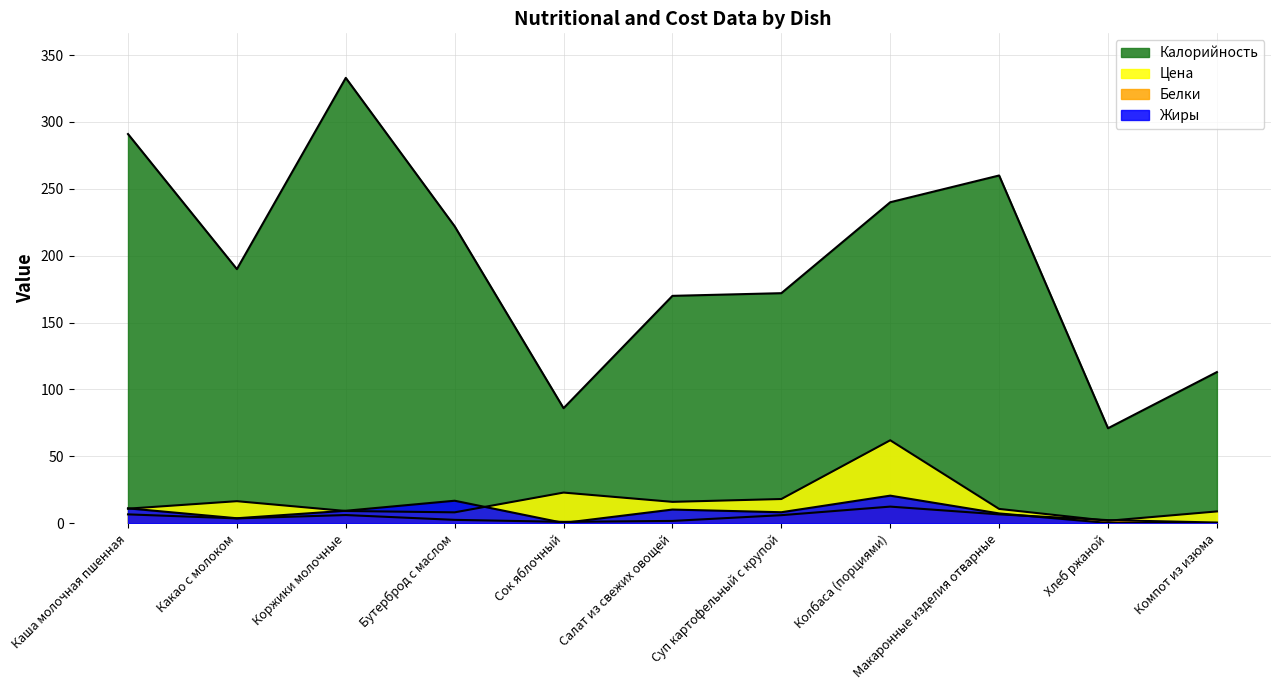

True or false: Белки has a value of 11.4 at Каша молочная пшенная.

False